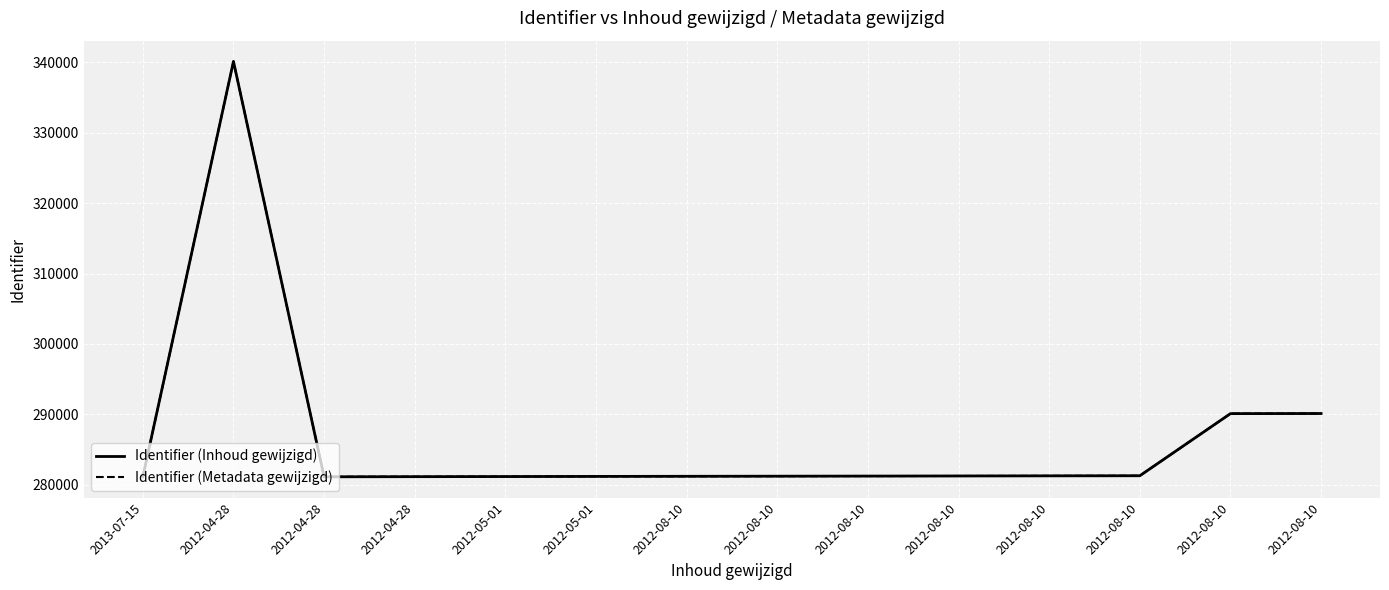

Is this an area chart (filled region under the line)?

No